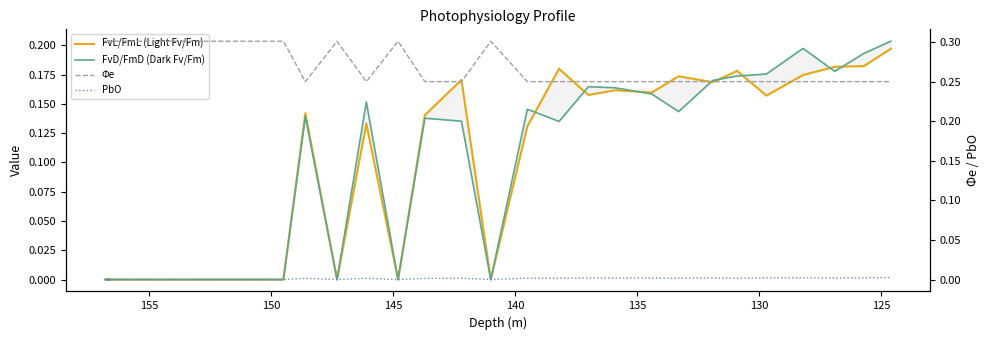

Is the value of PbO at 12 greater than the value of FvD/FmD (Dark Fv/Fm) at 125?

No